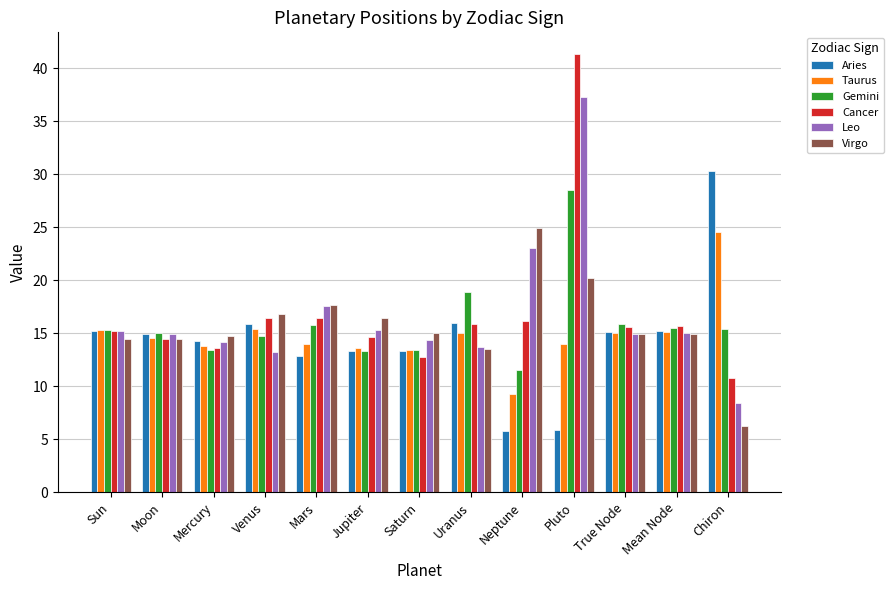

What position from the right is Chiron?

1